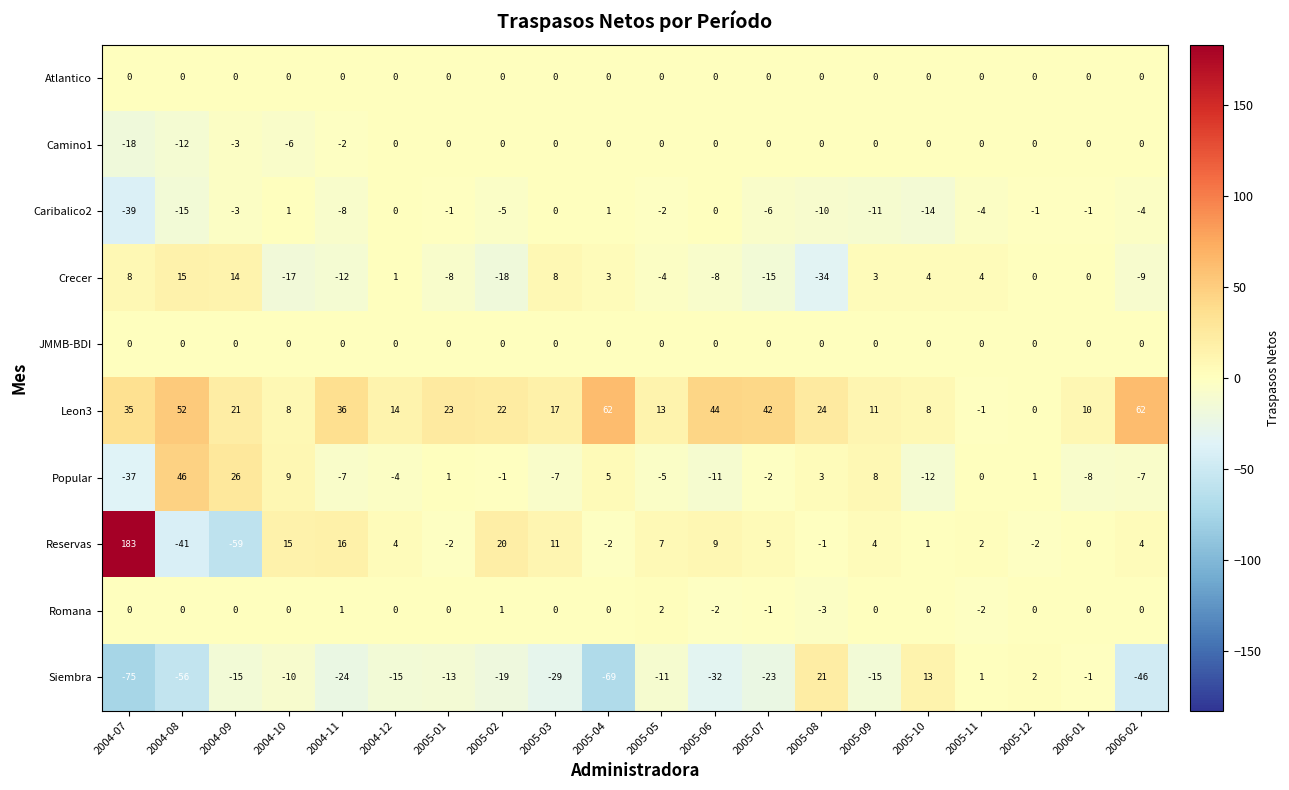

Which series has the largest total across all categories?

Leon3